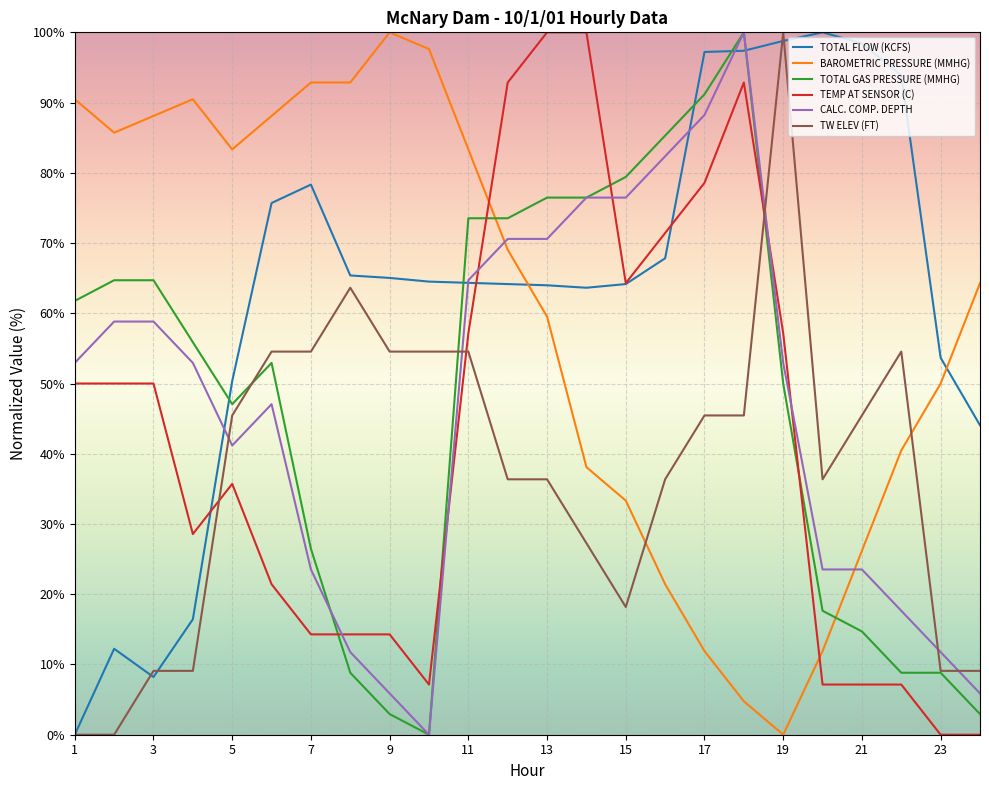

What is the highest value of the CALC. COMP. DEPTH series?

100.0